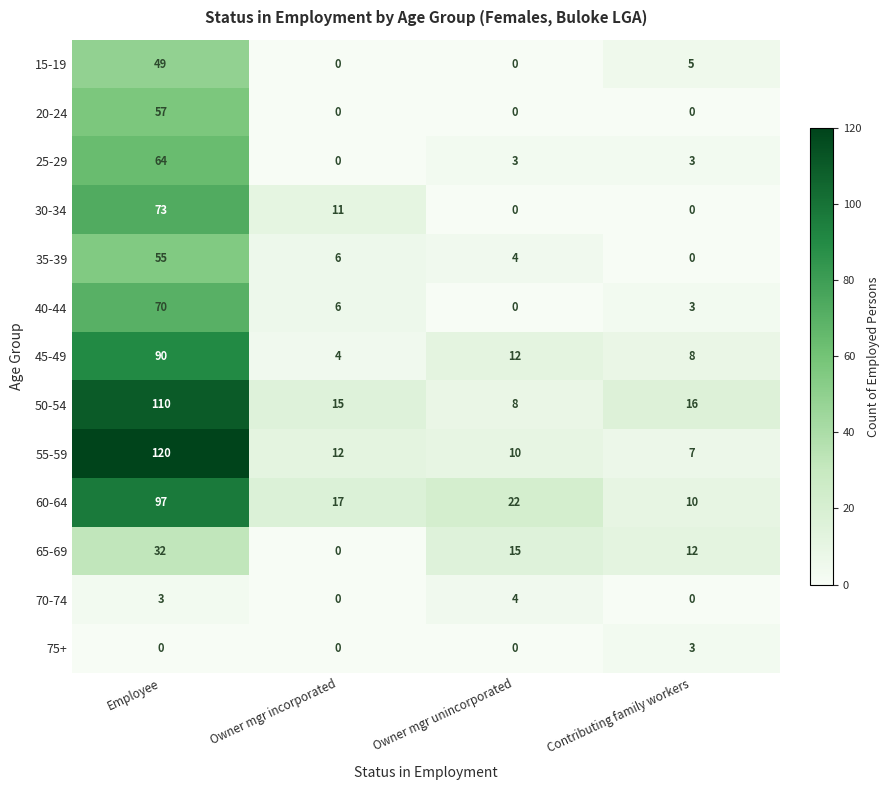

Which series changed the most between Owner mgr incorporated and Contributing family workers?

65-69